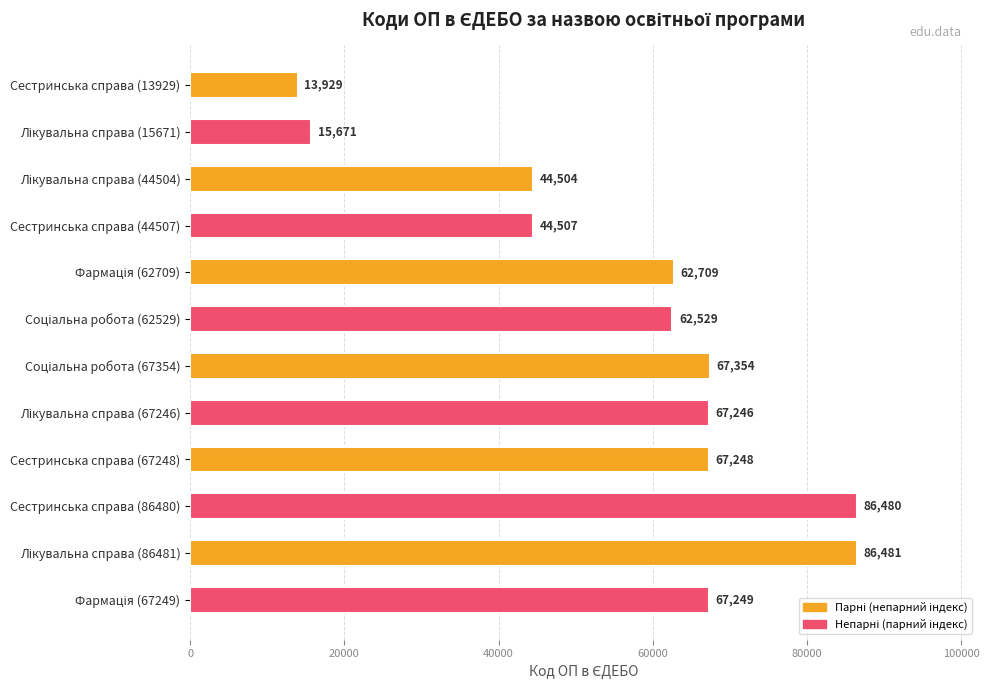

Which has a higher value, Сестринська справа (86480) or Сестринська справа (67248)?

Сестринська справа (86480)